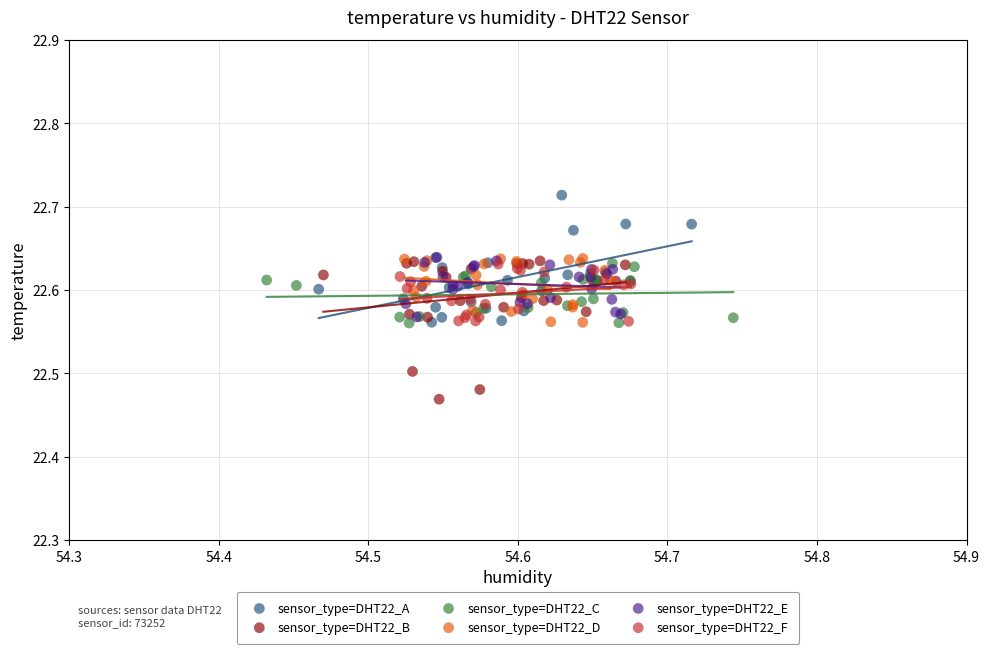

Which series contains the lowest Y value?

sensor_type=DHT22_B